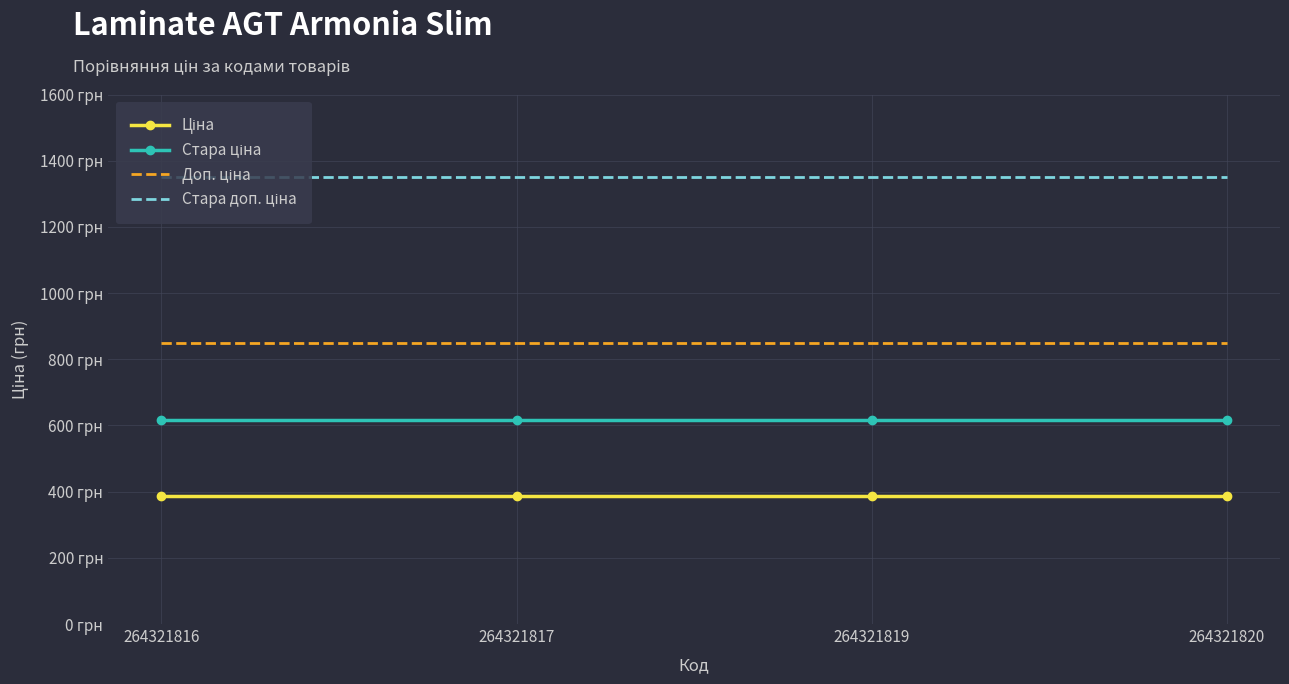

True or false: Ціна and Доп. ціна intersect in this chart.

False